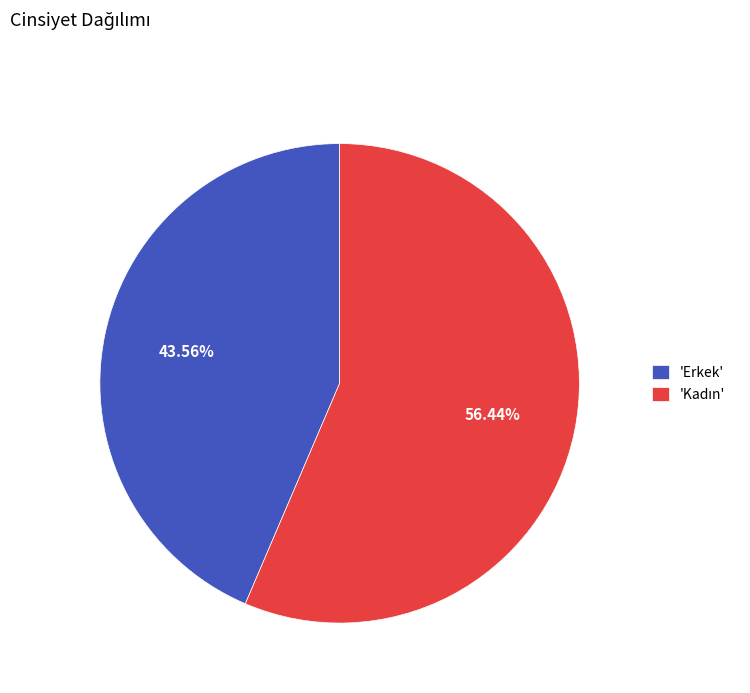

Does any single category account for the majority?

Yes